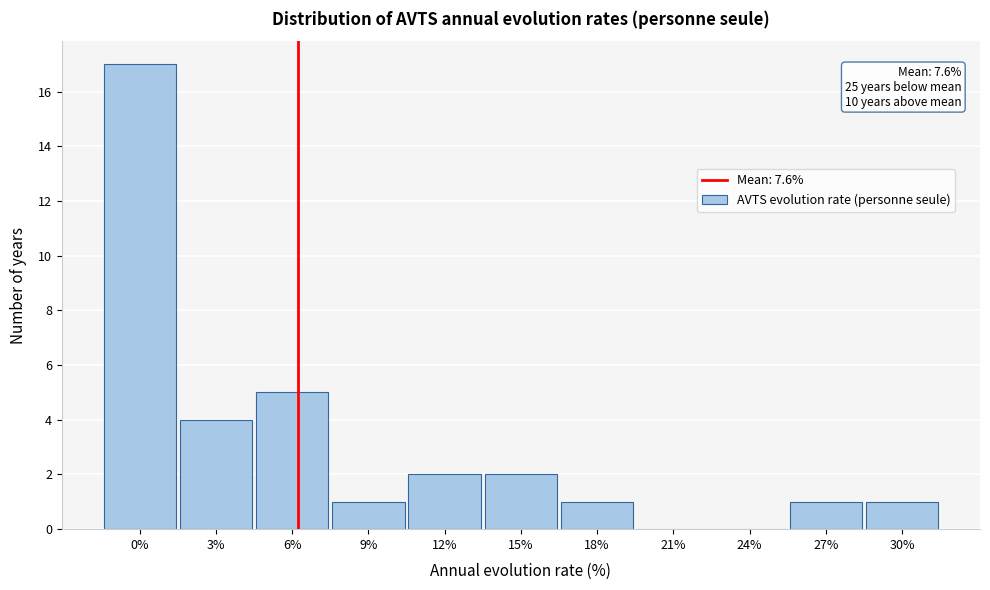

Reading right to left, extract all data points from this chart.

30%=1	27%=1	24%=0	21%=0	18%=1	15%=2	12%=2	9%=1	6%=5	3%=4	0%=17